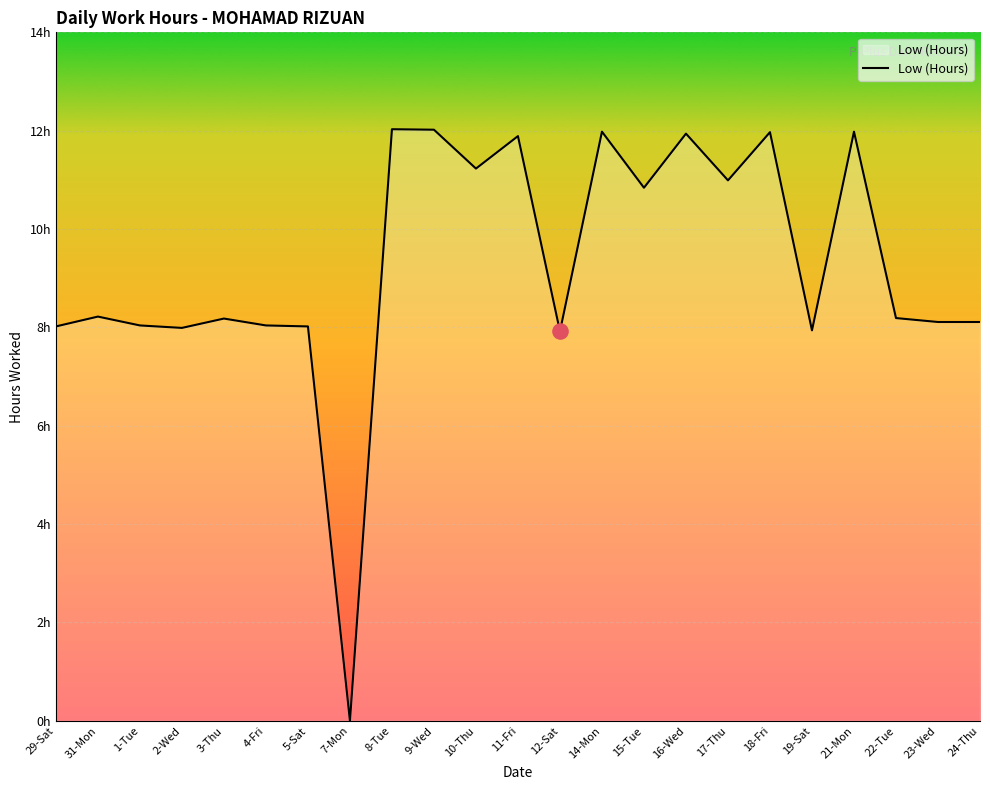

What is the change in value from 1-Tue to 19-Sat?

-0.1